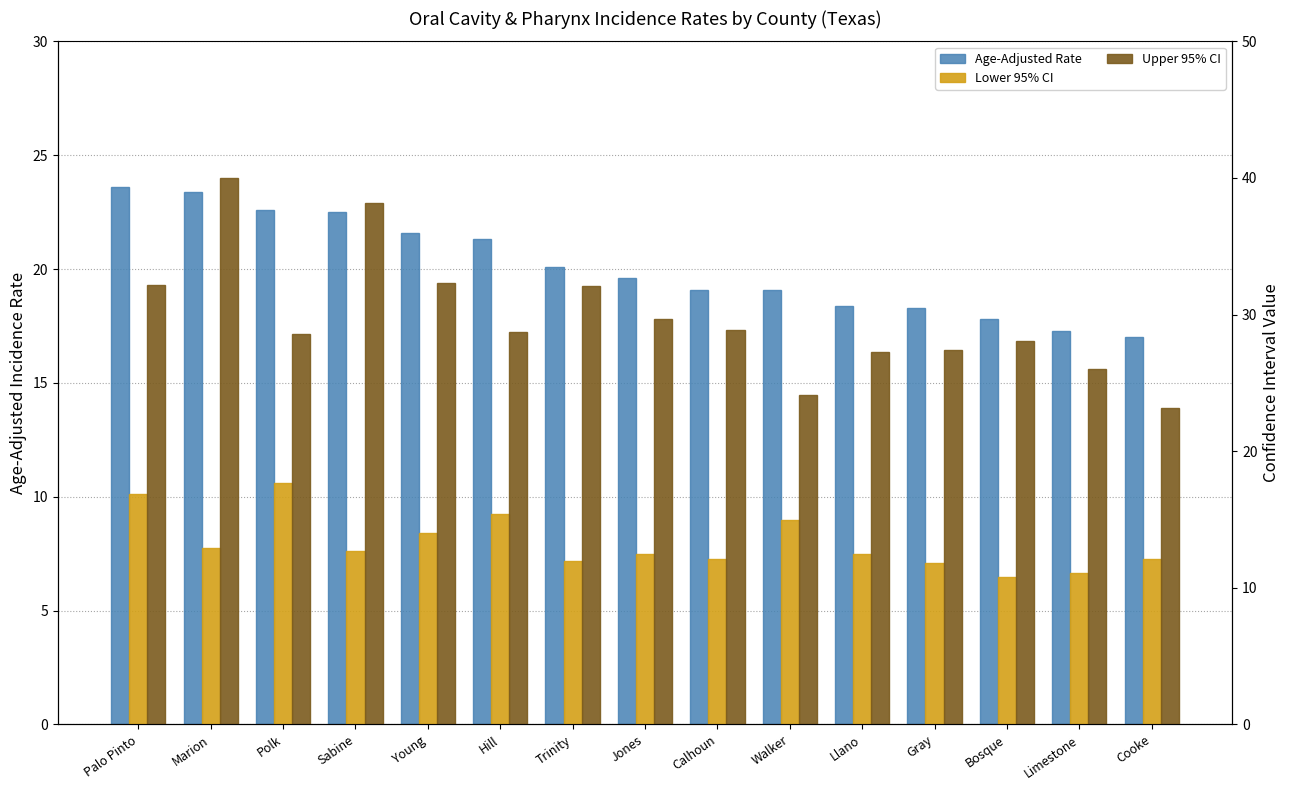

At how many categories does at least one series exceed 30?

5